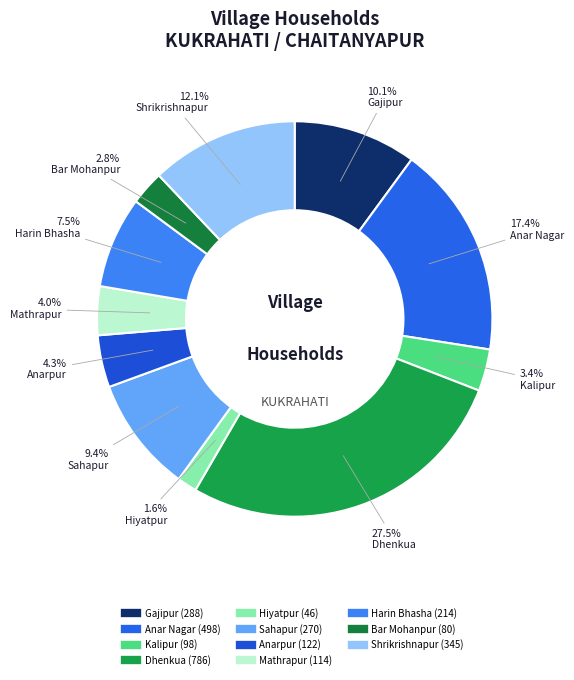

Rank the categories by value from highest to lowest.

Dhenkua, Anar Nagar, Shrikrishnapur, Gajipur, Sahapur, Harin Bhasha, Anarpur, Mathrapur, Kalipur, Bar Mohanpur, Hiyatpur